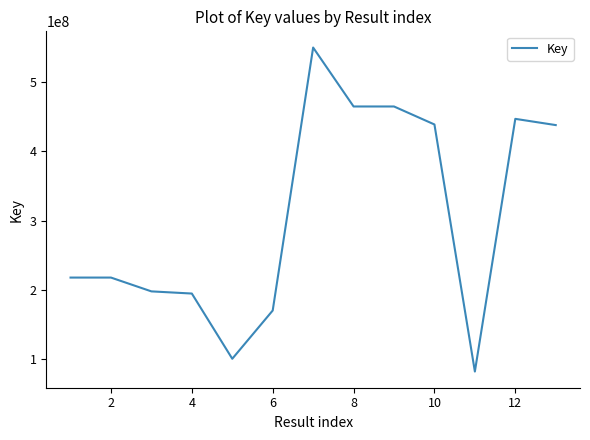

What is the average value?

306394774